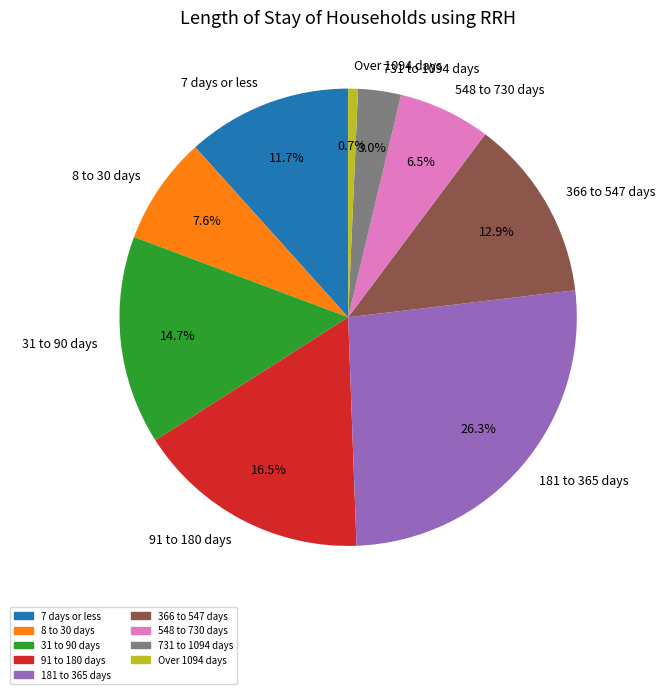

Which category has the smallest portion of the pie?

Over 1094 days